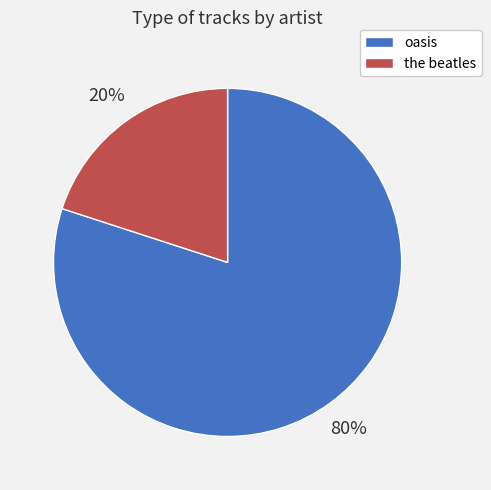

True or false: the beatles accounts for 12% of the total.

False